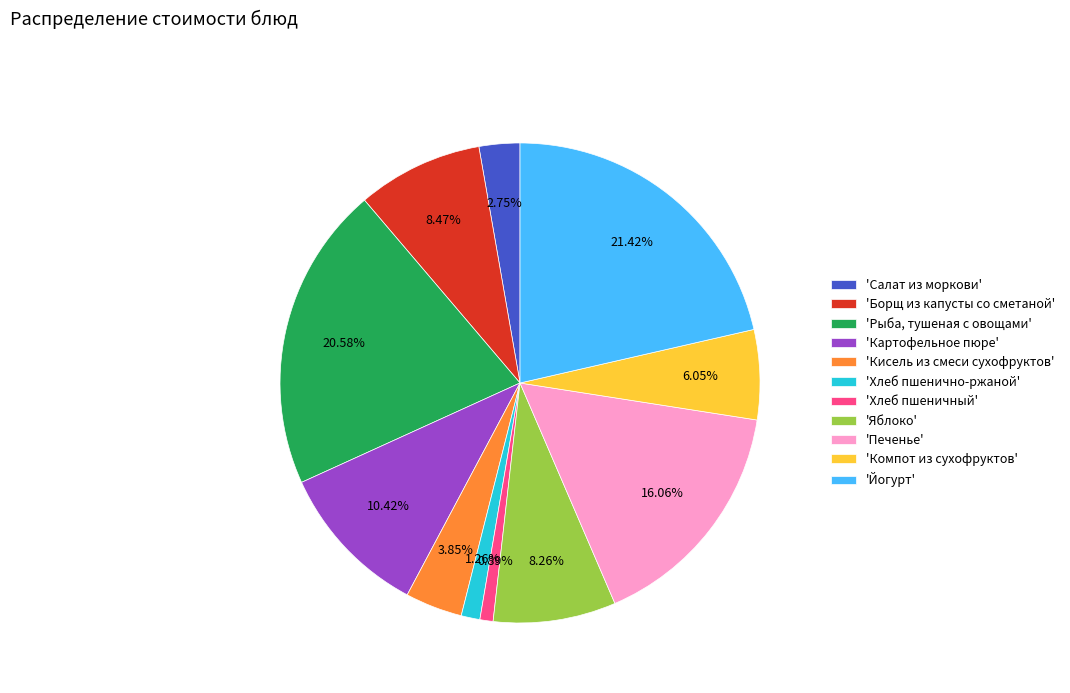

Do 'Йогурт' and 'Компот из сухофруктов' together represent more than half of the pie?

No